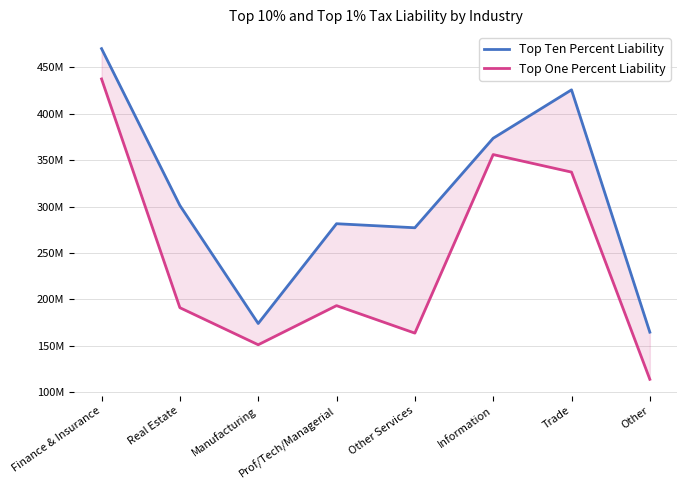

Reading right to left, list all the values displayed in this chart.

Top Ten Percent Liability: Other=164.5	Trade=425.8	Information=373.6	Other Services=277.1	Prof/Tech/Managerial=281.5	Manufacturing=173.9	Real Estate=301.2	Finance & Insurance=470.2
Top One Percent Liability: Other=113.7	Trade=337.1	Information=356.0	Other Services=163.5	Prof/Tech/Managerial=193.2	Manufacturing=151.0	Real Estate=190.9	Finance & Insurance=437.6